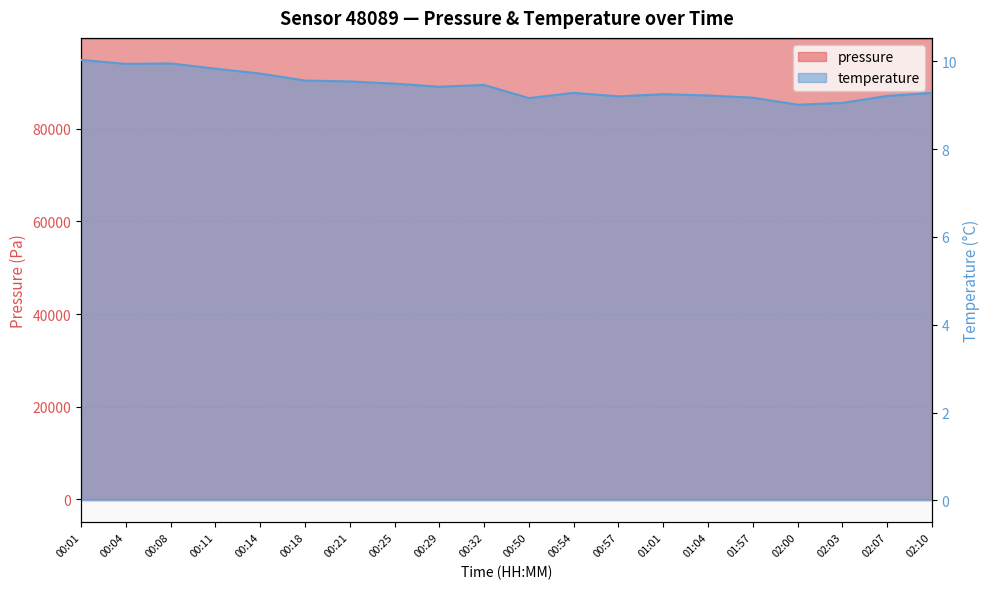

What is the difference between the maximum and minimum values in the temperature series?

1.0